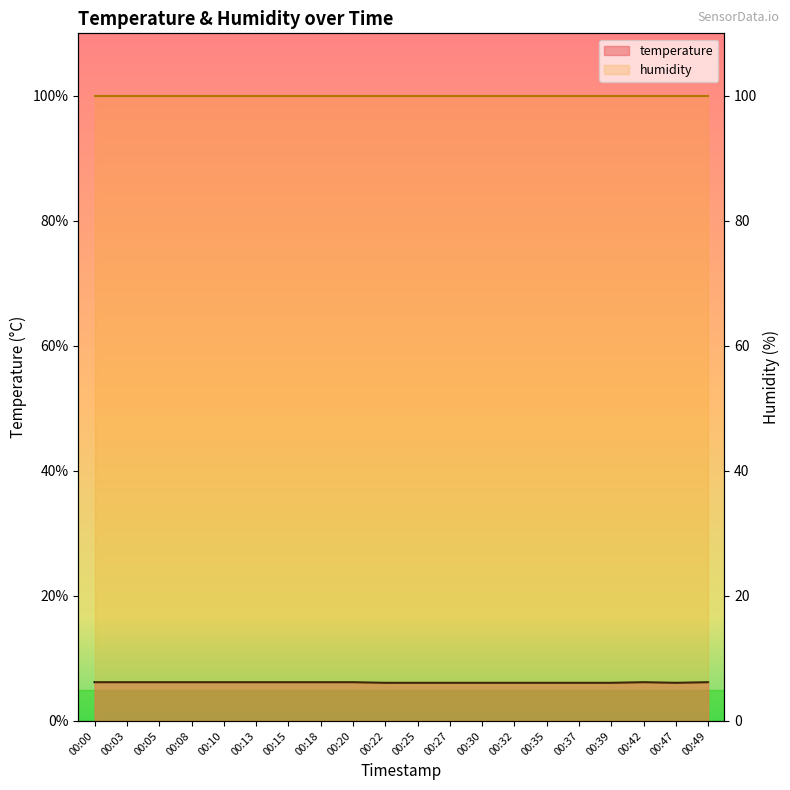

True or false: the data shows 6.2 at 00:42.

True